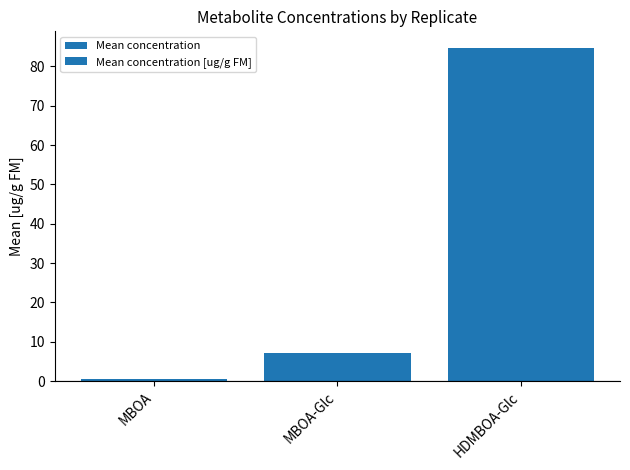

Count the number of categories in the chart.

3